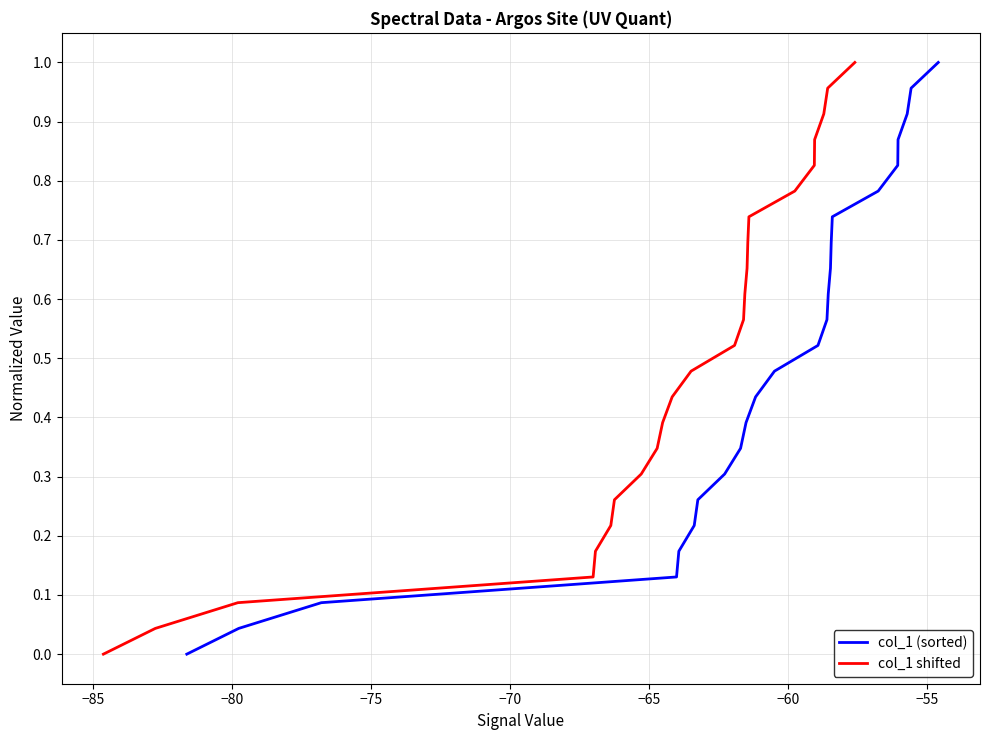

Is the value of col_1 shifted at −90 greater than the value of col_1 (sorted) at 15?

No